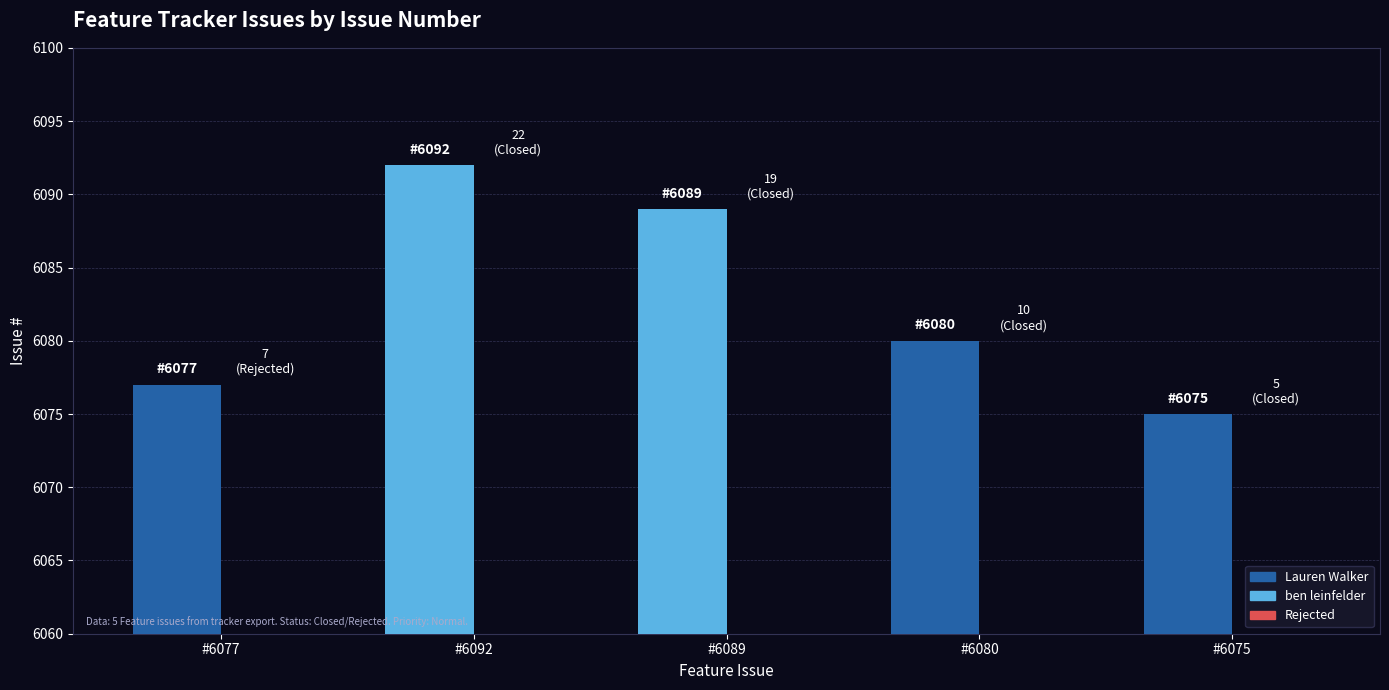

Reading right to left, what are all the values shown in this chart?

Issue # (Primary): 6075	6080	6089	6092	6077
Relative Index: 5	10	19	22	7